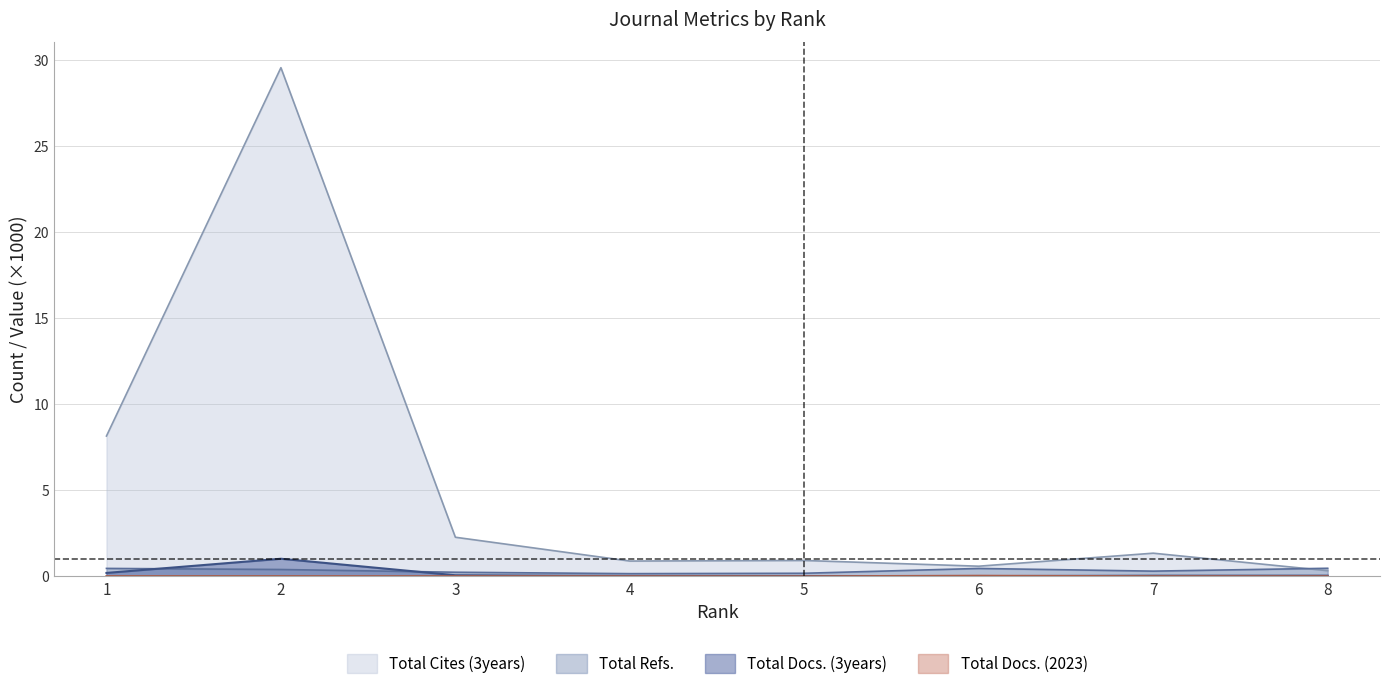

The Total Docs. (3years) series shows 0.0 at 8. True or false?

True